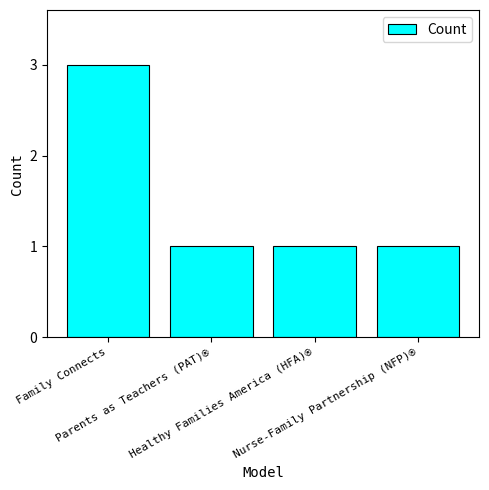

What is the sum of all values?

6